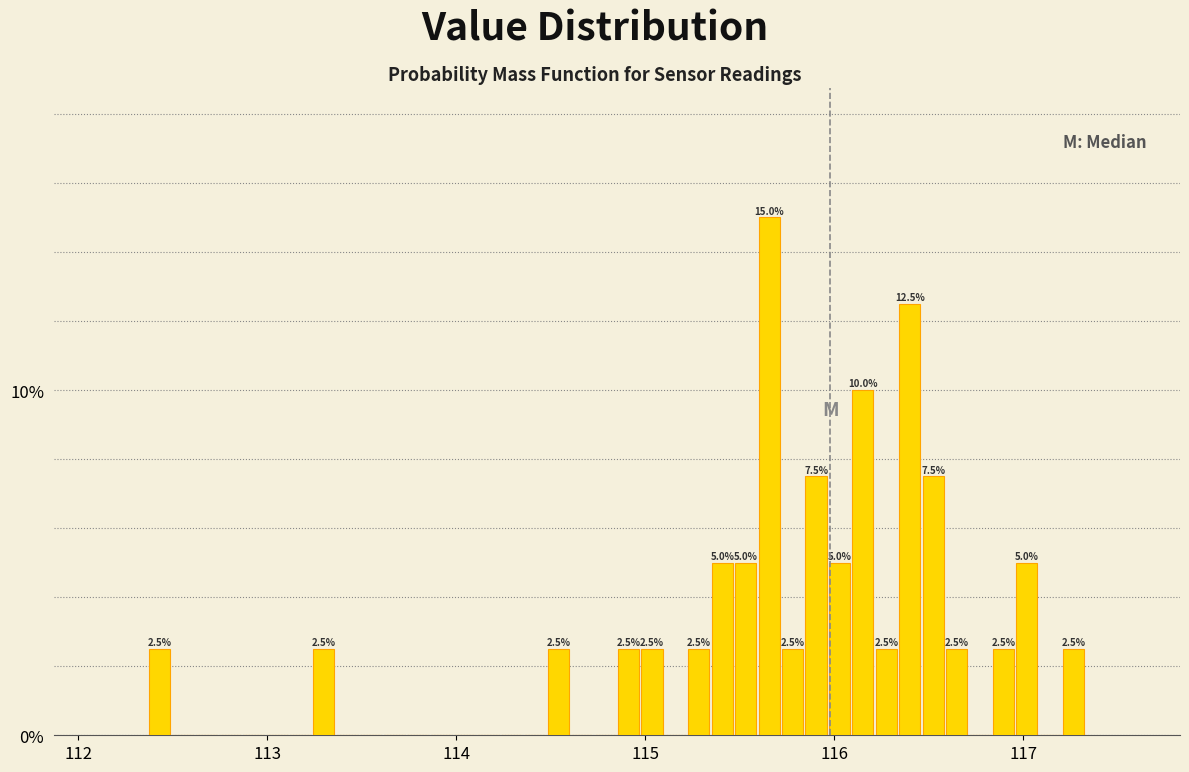

Around what value on the x-axis is the tallest bar? Give the approximate position of its centre, as read against the axis.

115.7